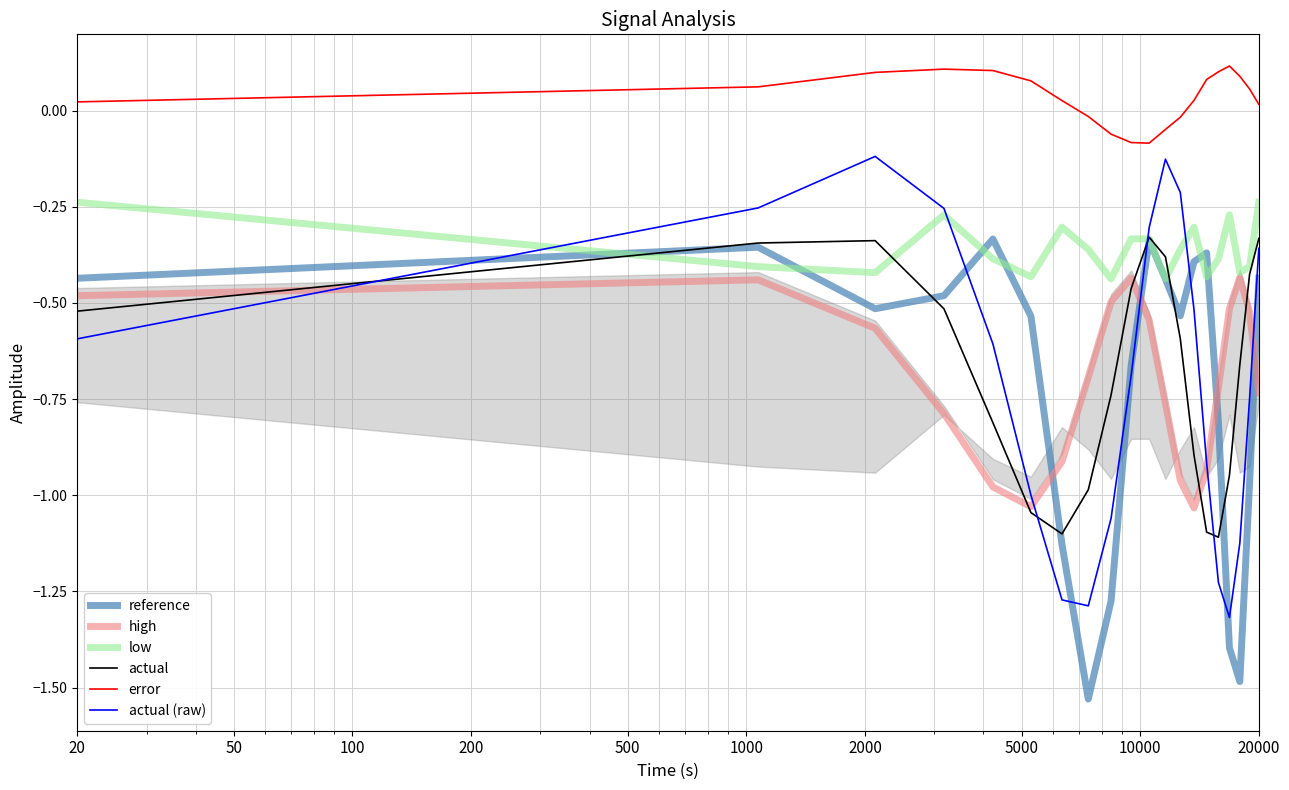

True or false: error and actual intersect in this chart.

False